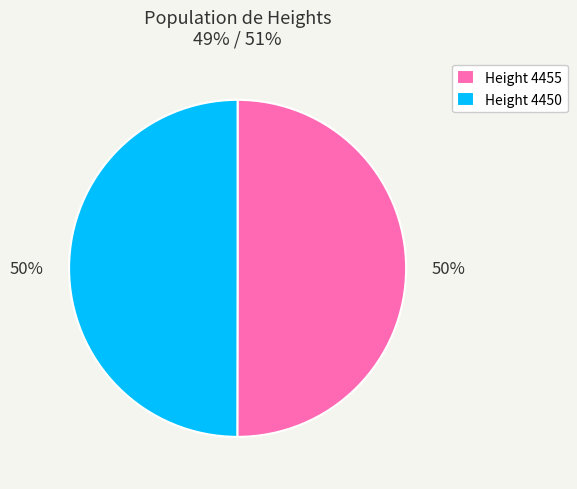

The Height 4455 slice represents 43% of the pie. True or false?

False